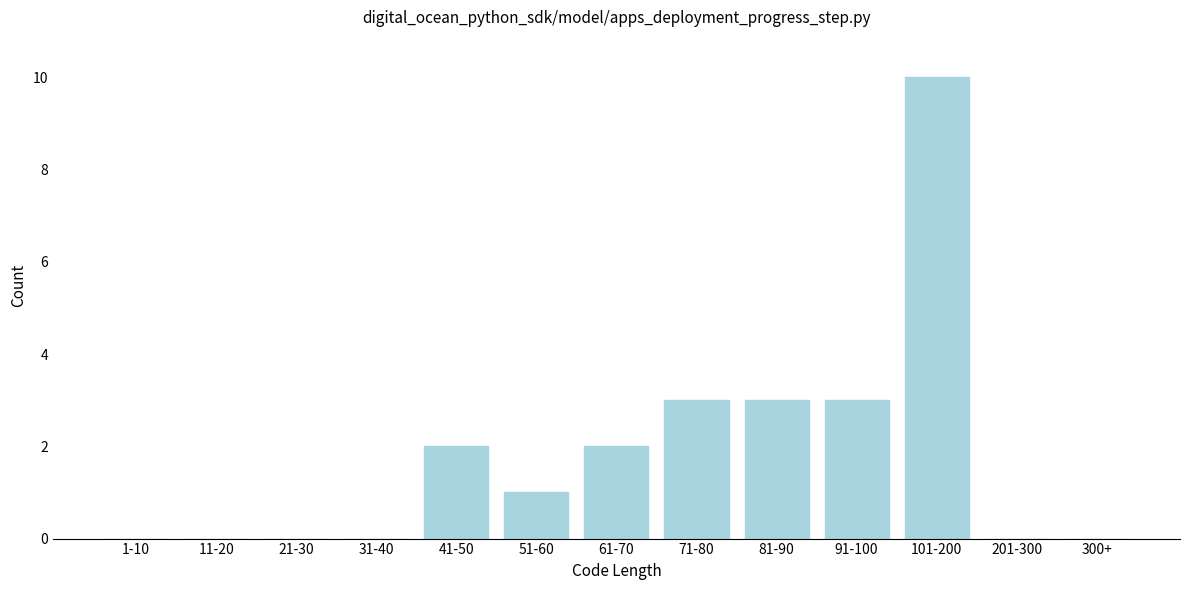

Reading left to right, list all the values displayed in this chart.

1-10=0	11-20=0	21-30=0	31-40=0	41-50=2	51-60=1	61-70=2	71-80=3	81-90=3	91-100=3	101-200=10	201-300=0	300+=0